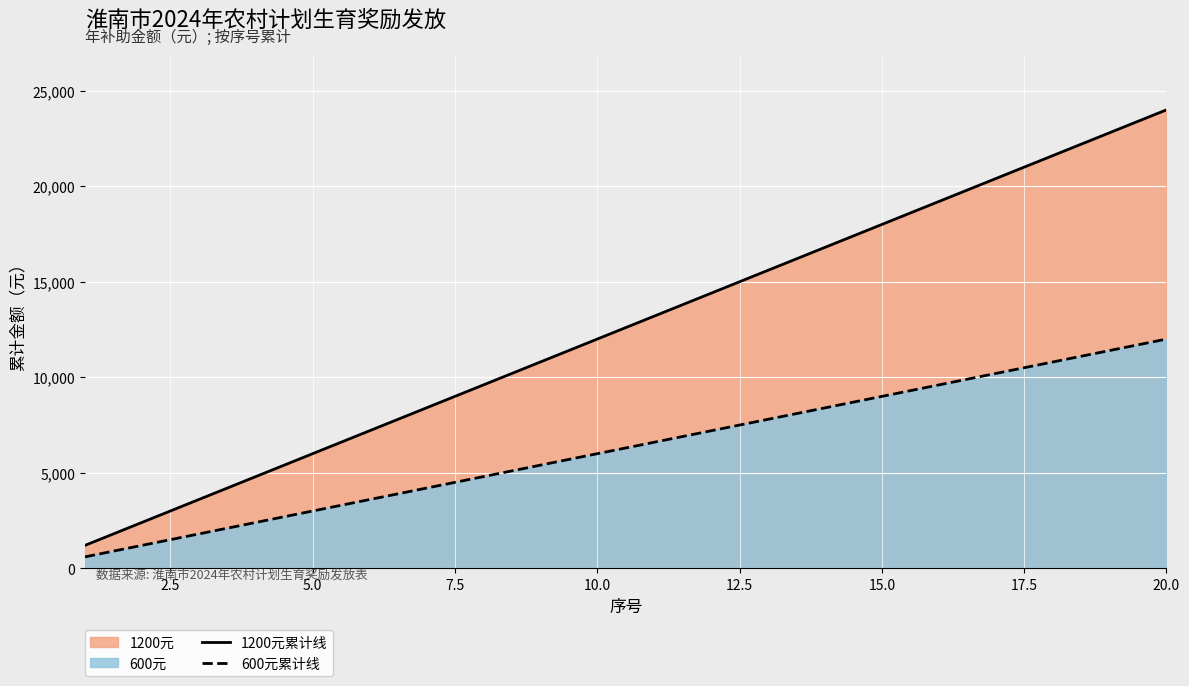

What is the difference between the maximum and second lowest values in the 600元累计线 series?

10800